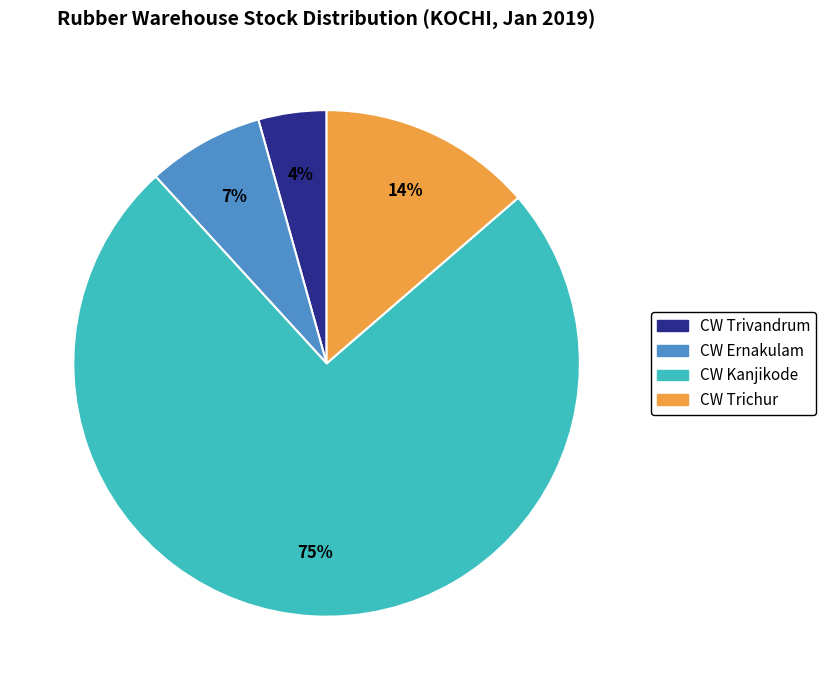

To the nearest percent, what is the average slice percentage?

25%